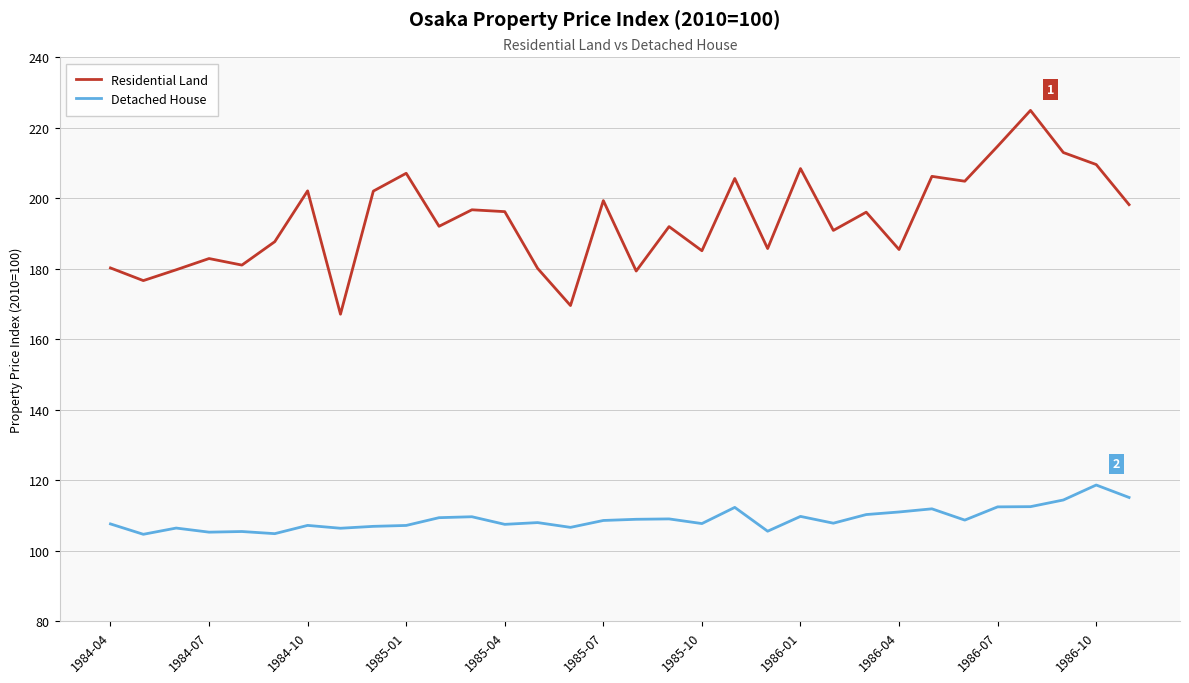

Which series has the widest spread of values?

Residential Land